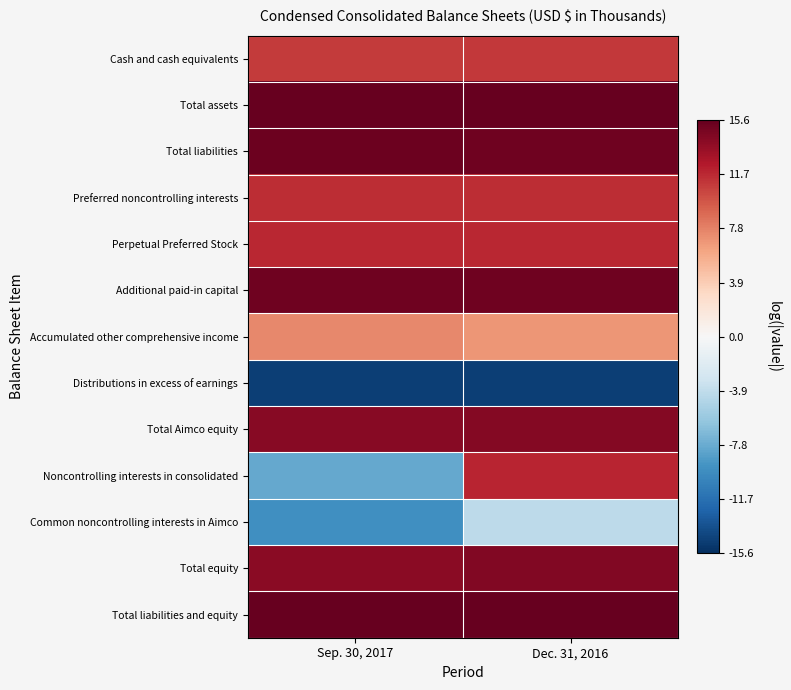

At which category is the sum across all series the highest?

Dec. 31, 2016